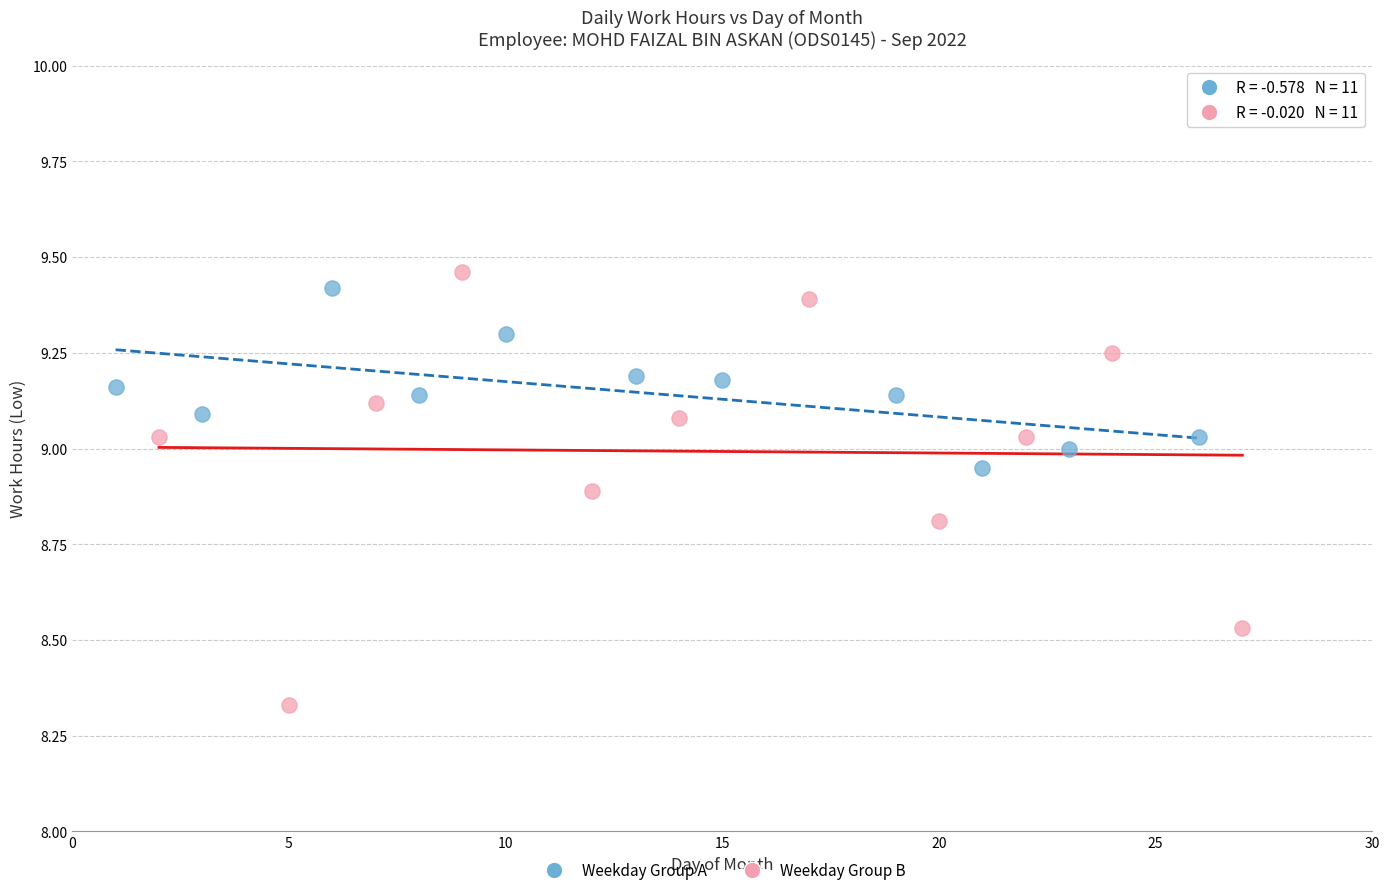

Which series reaches the maximum Y coordinate?

Weekday Group B